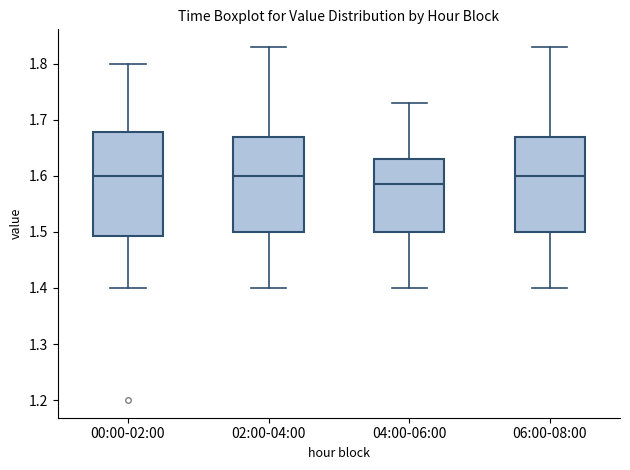

Reading left to right, read every box against the y-axis: the position of its median line, the range the box covers, and the ends of its whiskers. The values are not printed on the chart, so give them approximately, as read against the axis.

00:00-02:00: median 1.60, box 1.49 to 1.68, whiskers 1.40 to 1.80
02:00-04:00: median 1.60, box 1.50 to 1.67, whiskers 1.40 to 1.83
04:00-06:00: median 1.59, box 1.50 to 1.63, whiskers 1.40 to 1.73
06:00-08:00: median 1.60, box 1.50 to 1.67, whiskers 1.40 to 1.83